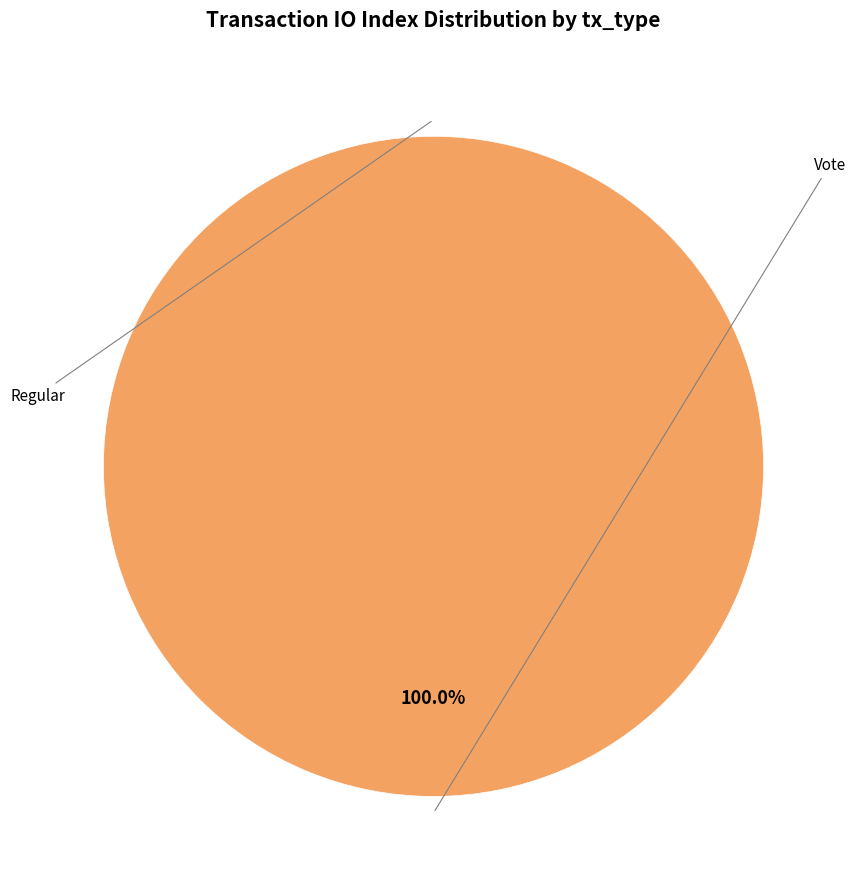

The Vote slice represents 93% of the pie. True or false?

False